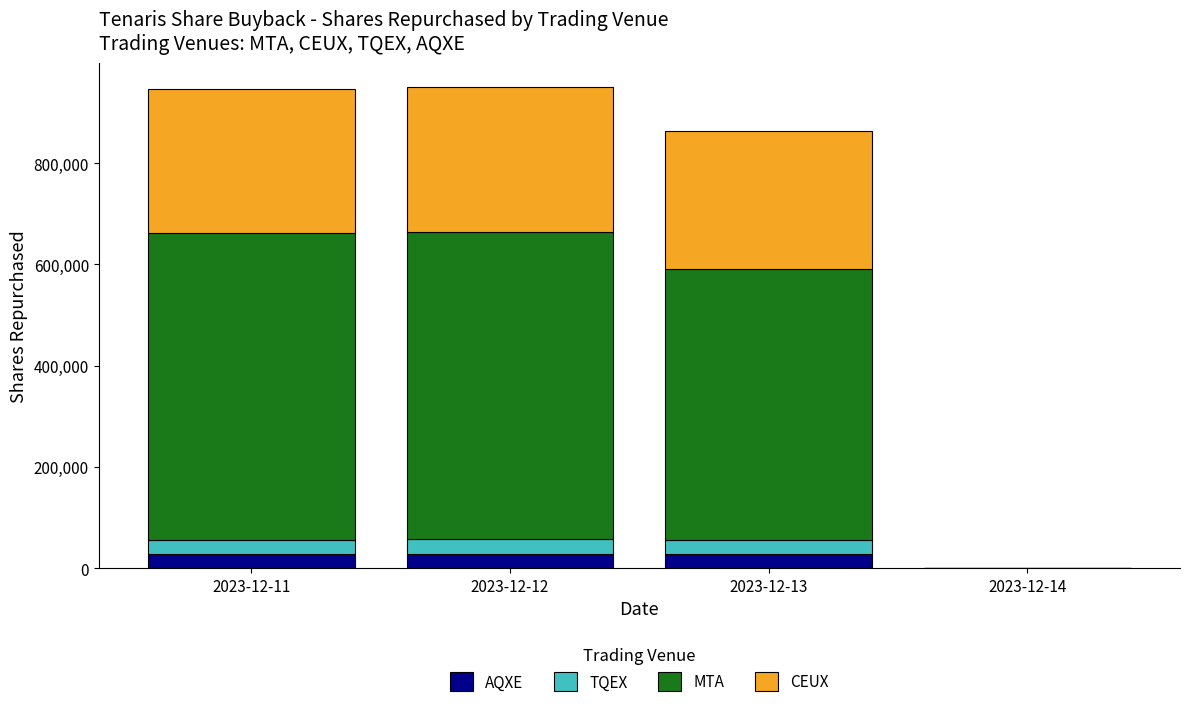

What is the sum of all AQXE values?

84879